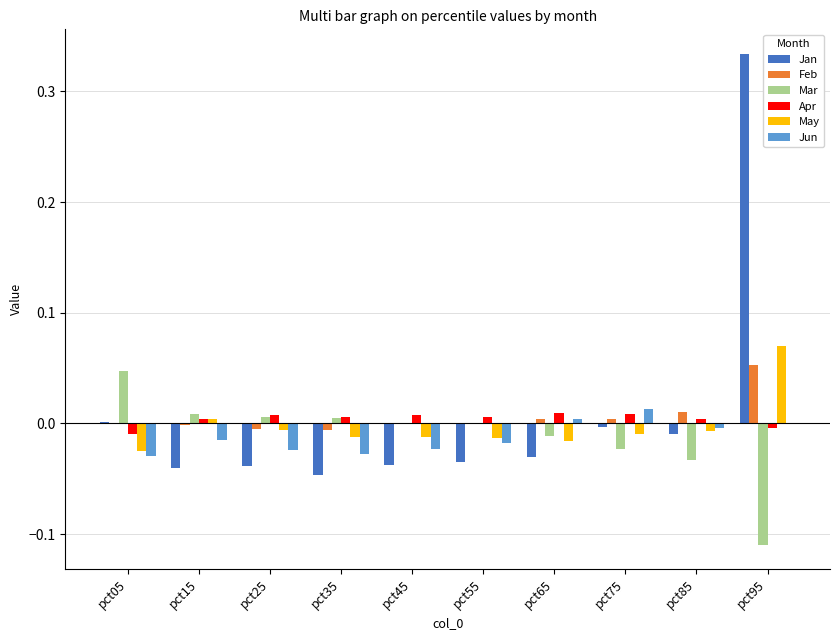

Which series has the largest range (max minus min)?

Jan